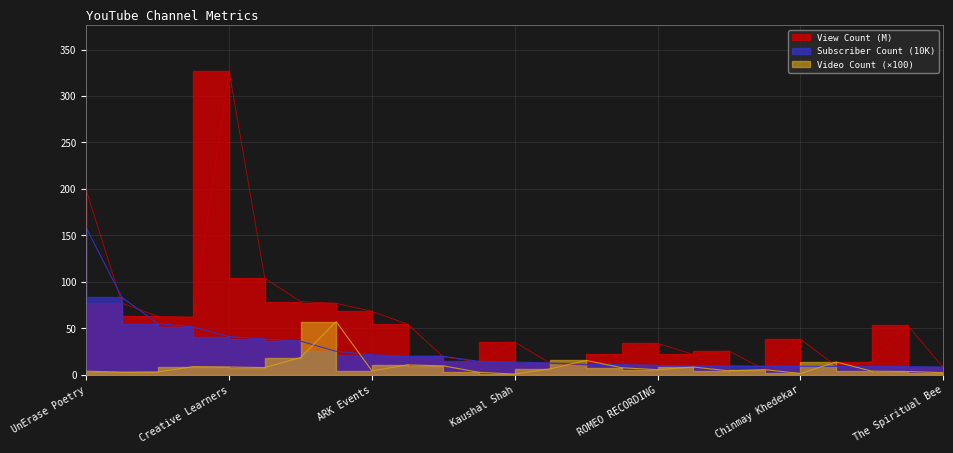

What is the highest value of the Video Count series?

57.0